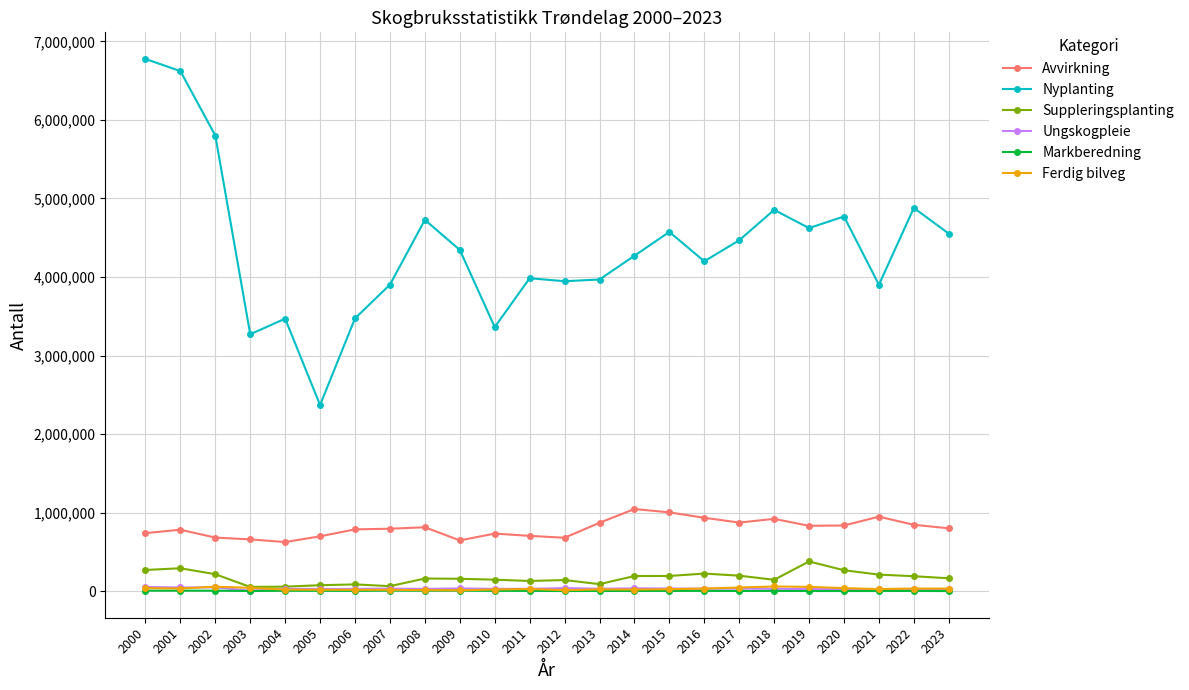

True or false: Ferdig bilveg has more than 0 points higher than both neighbors.

True